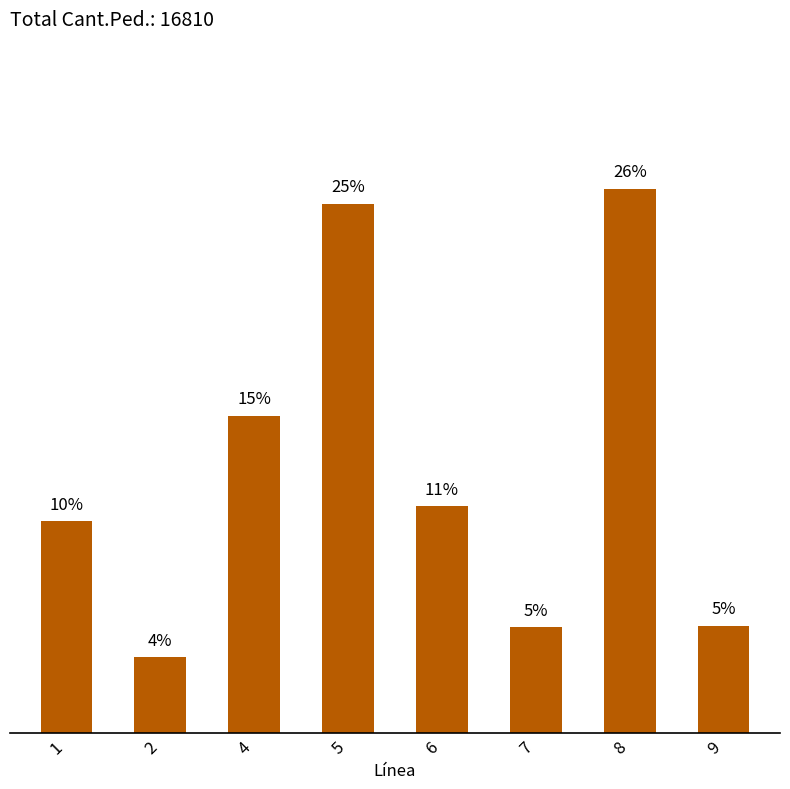

What is the average value?

12.5